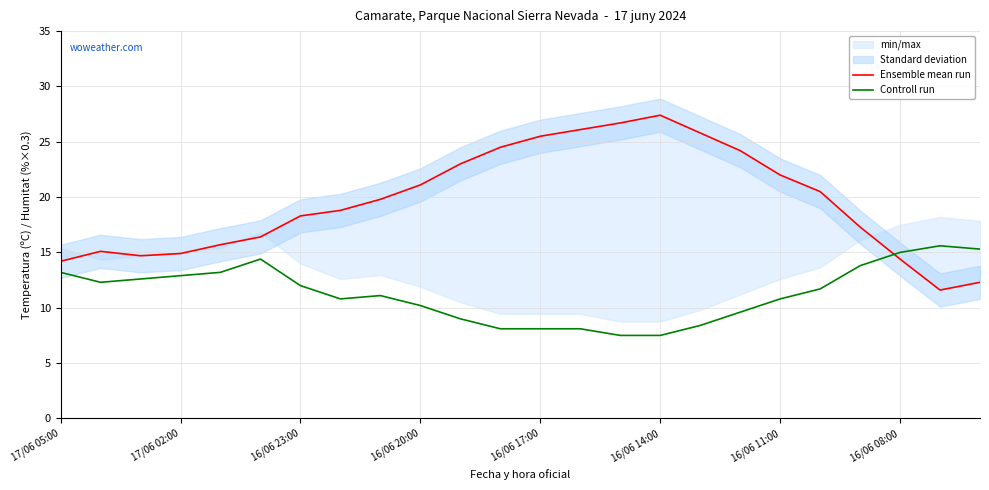

Between 9 and 20, which series saw the biggest shift?

Ensemble mean run